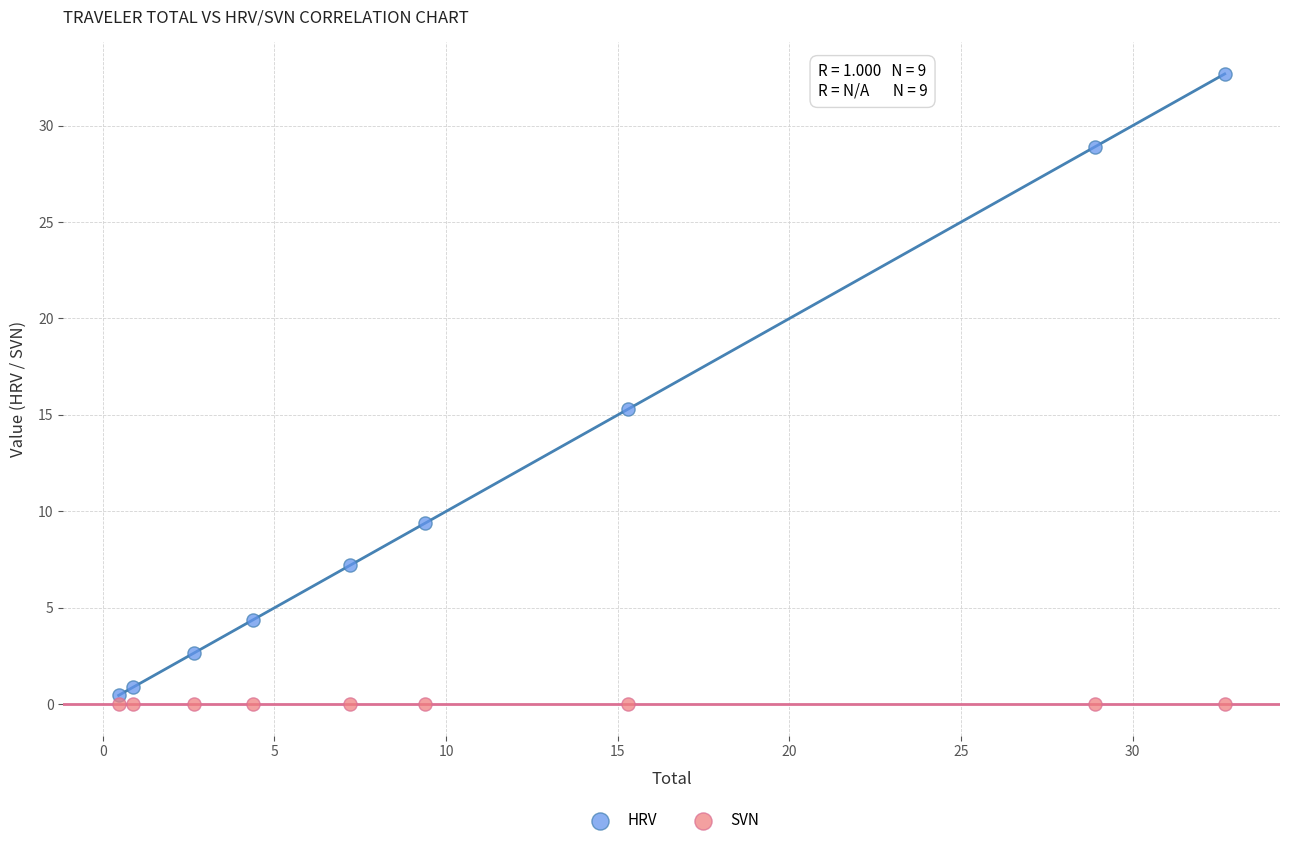

Which series contains the lowest Y value?

SVN